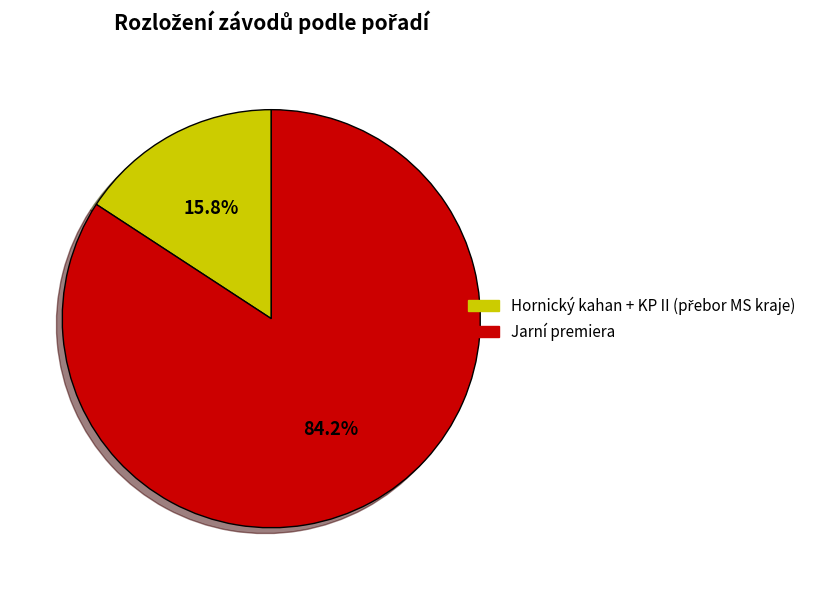

Does Jarní premiera represent more than half of the total?

Yes